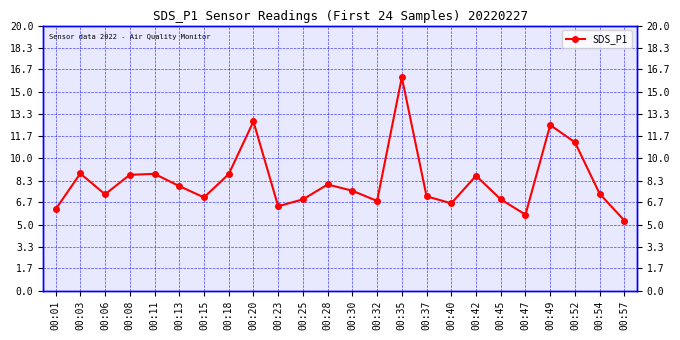

List the labels in order of value, largest first.

00:35, 00:20, 00:49, 00:52, 00:03, 00:11, 00:18, 00:08, 00:42, 00:28, 00:13, 00:30, 00:54, 00:06, 00:37, 00:15, 00:25, 00:45, 00:32, 00:40, 00:23, 00:01, 00:47, 00:57